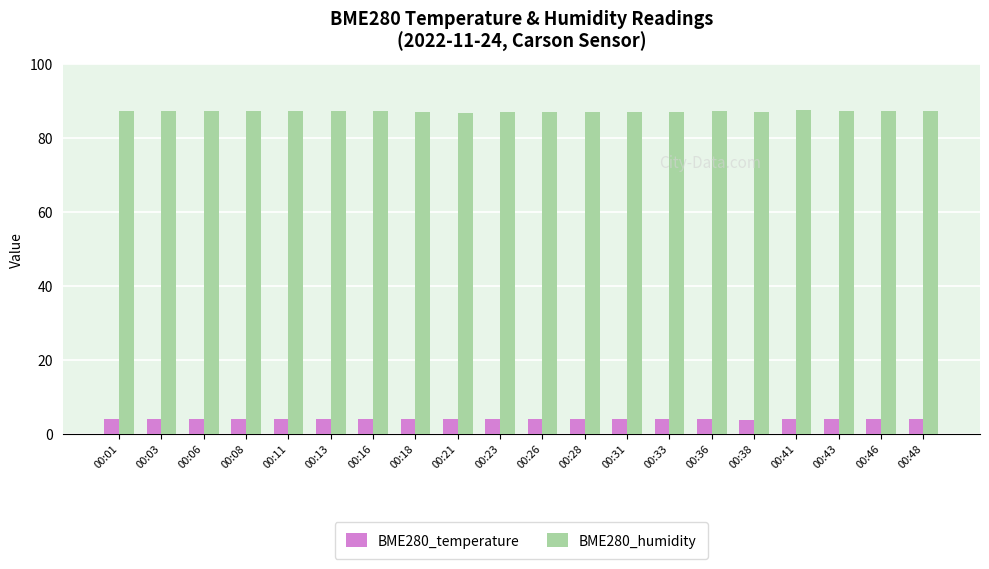

Rank the series by their maximum value, from lowest to highest.

BME280_temperature, BME280_humidity